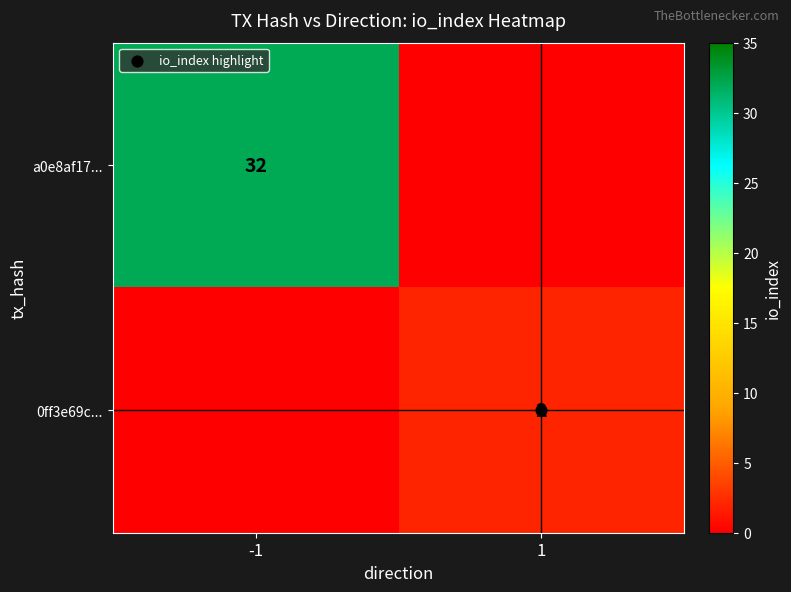

True or false: a0e8af17... has a value of -20 at 1.

False